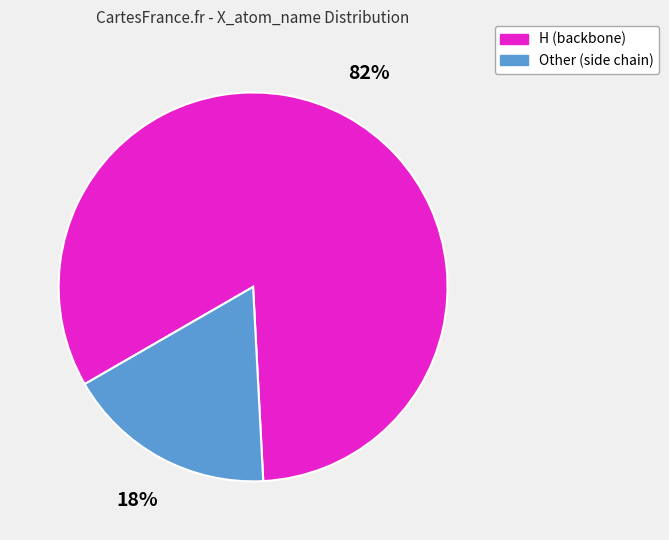

Approximately how many times larger is the value at Other compared to H?

0.2